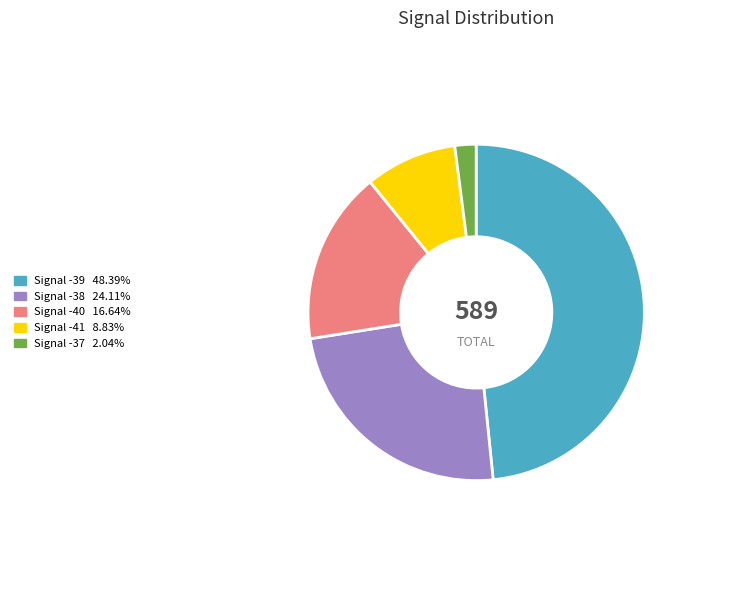

Is the sum of Signal -39 48.39% and Signal -40 16.64% greater than half?

Yes